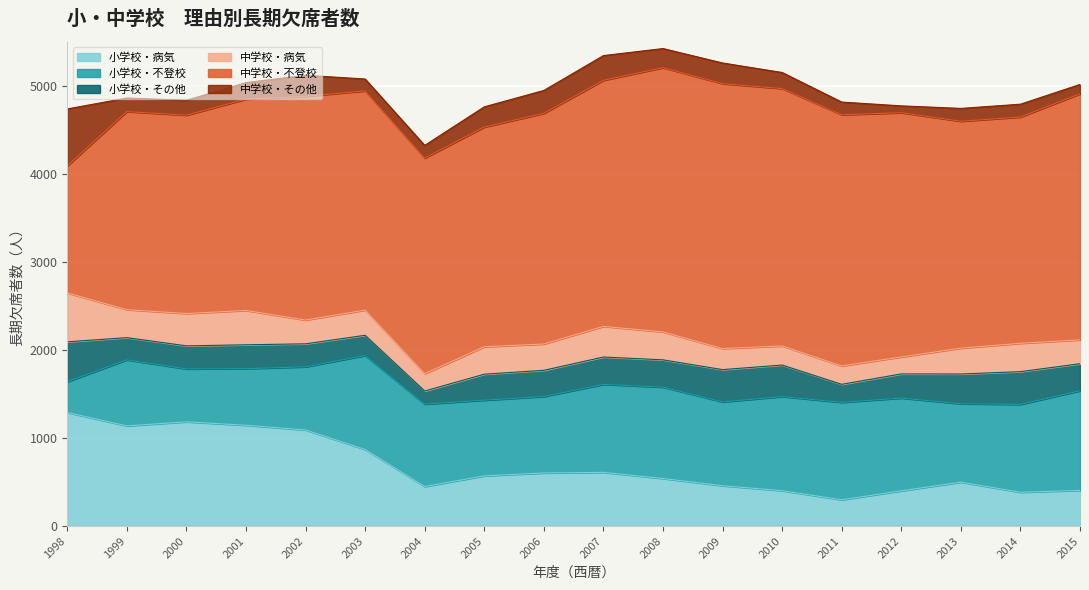

What is the highest value of the 小学校・その他 series?

454